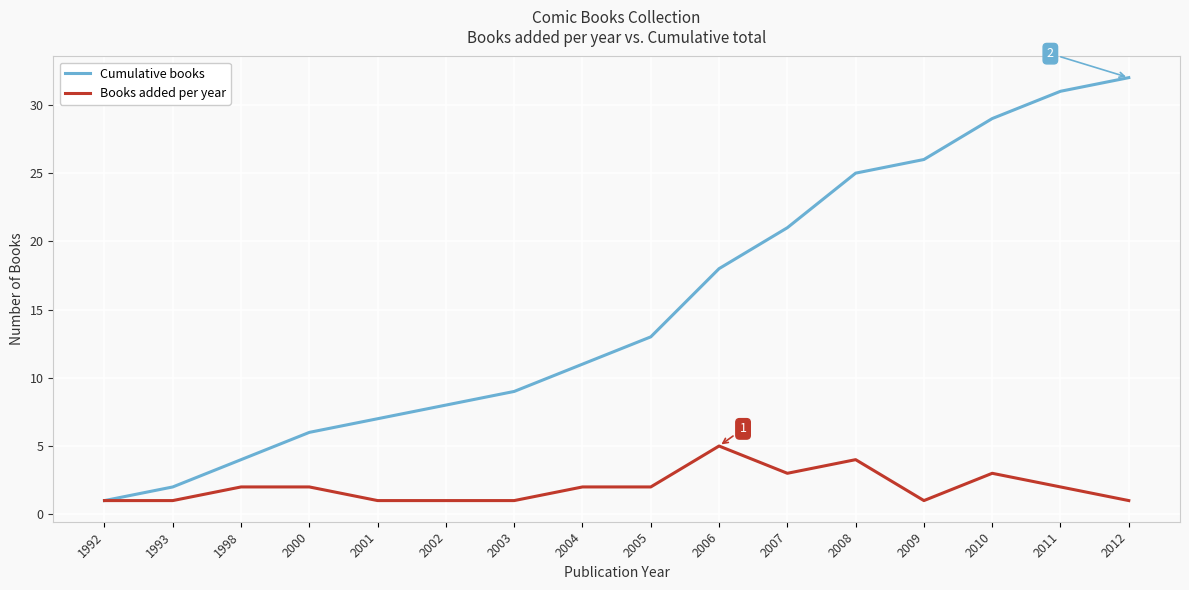

Where is Cumulative books nearest to the value 16?

2006